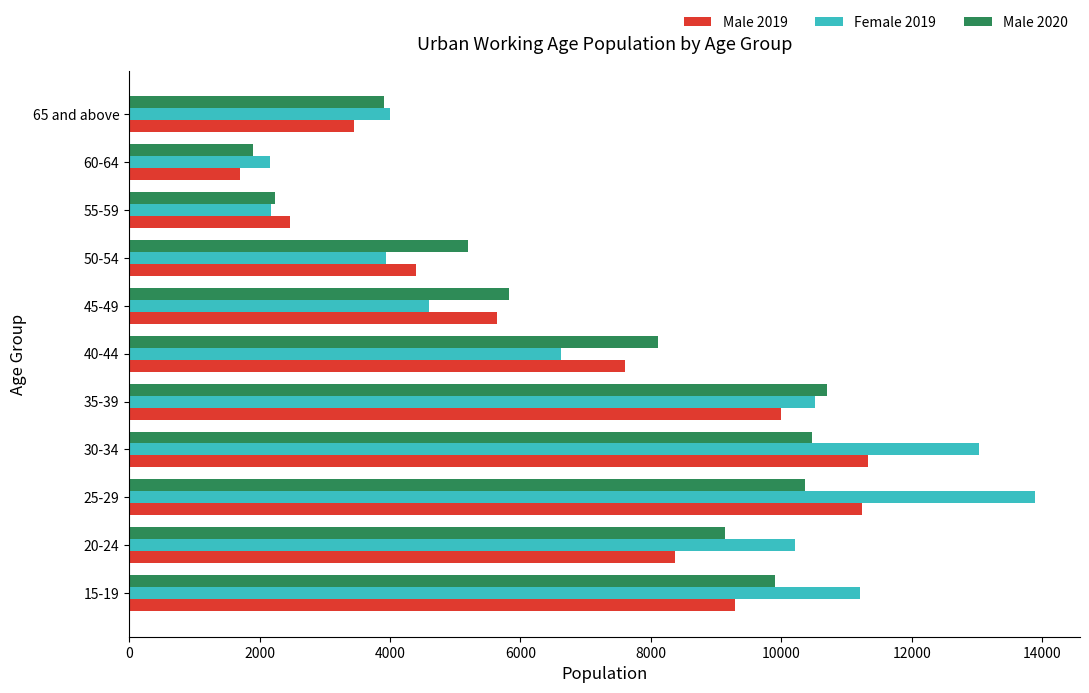

Rank the series by their maximum value, from lowest to highest.

Male 2020, Male 2019, Female 2019